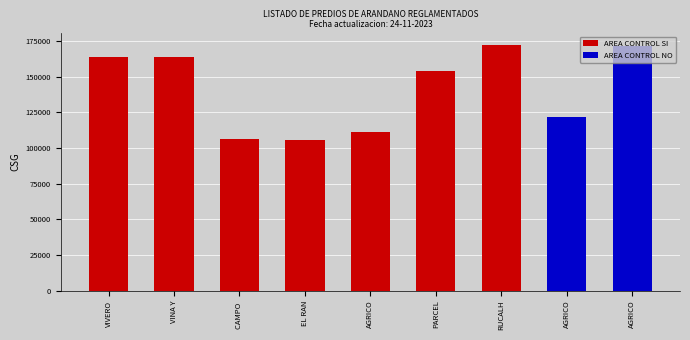

Rank the categories by AREA CONTROL NO value from highest to lowest.

AGRICO, AGRICO, VIVERO, VINA Y, CAMPO , EL RAN, AGRICO, PARCEL, RUCALH